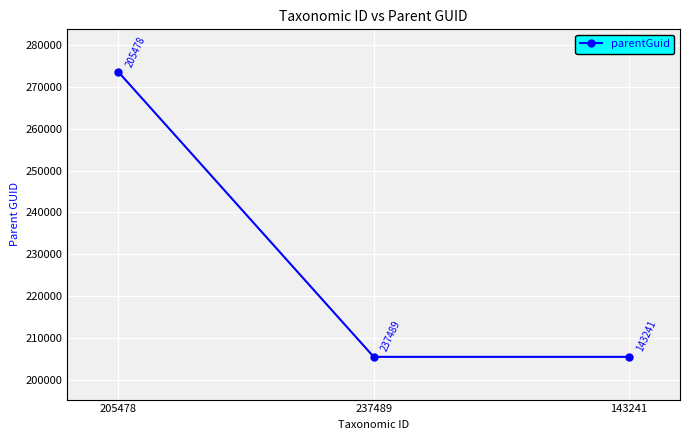

Reading left to right, what are all the values shown in this chart?

273552	205478	205478